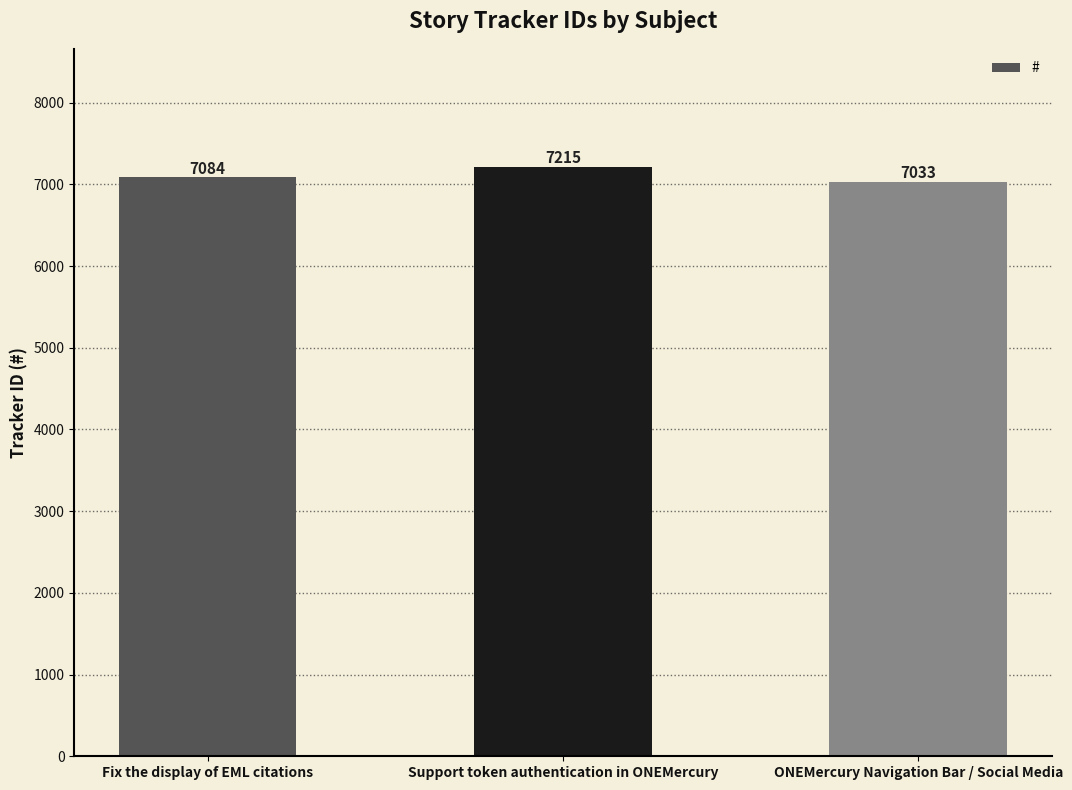

What is the difference between the values at Support token authentication in ONEMercury and Fix the display of EML citations?

131